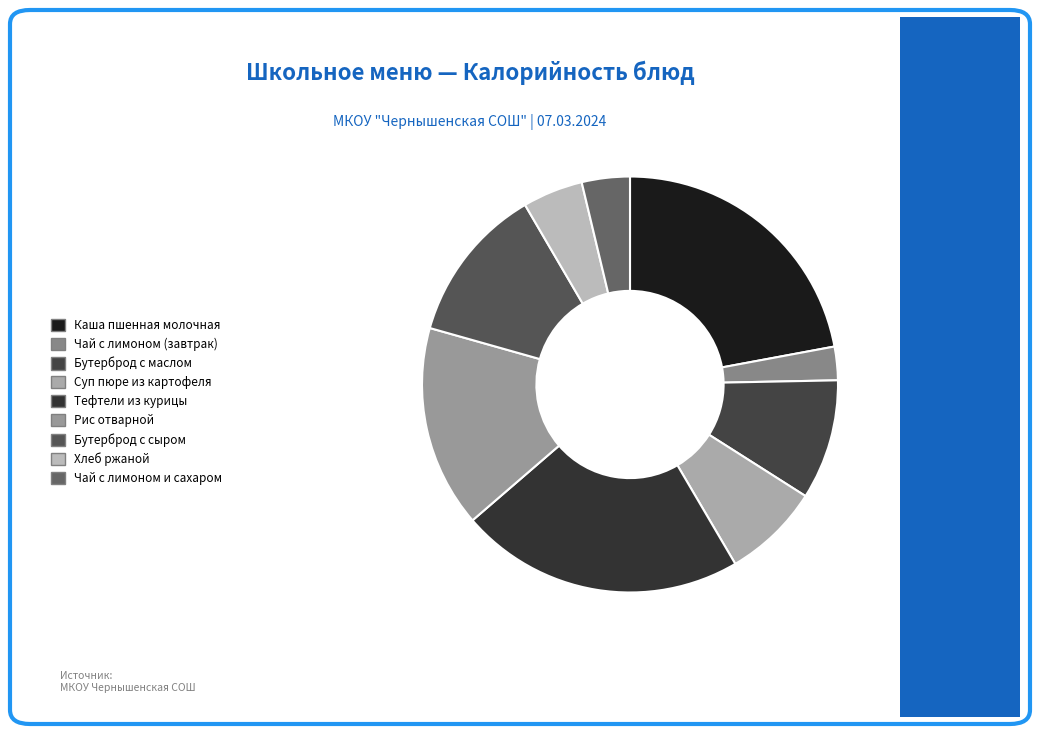

Rank the categories by value from highest to lowest.

Тефтели из курицы, Каша пшенная молочная, Рис отварной, Бутерброд с сыром, Бутерброд с маслом, Суп пюре из картофеля, Хлеб ржаной, Чай с лимоном и сахаром, Чай с лимоном (завтрак)